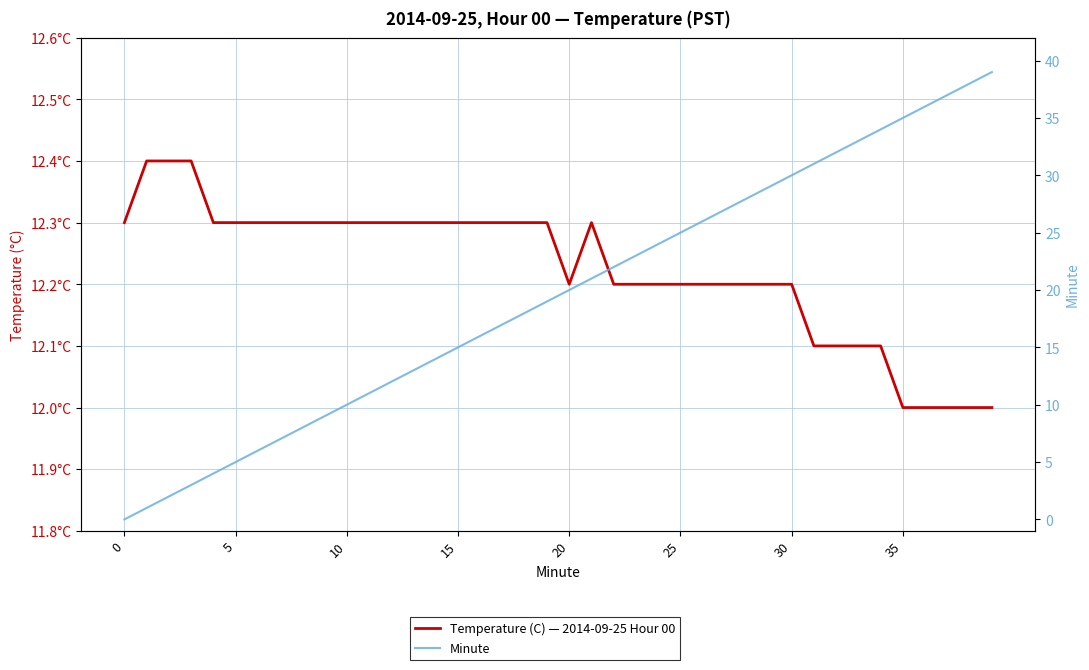

How many data points does each series have?

40